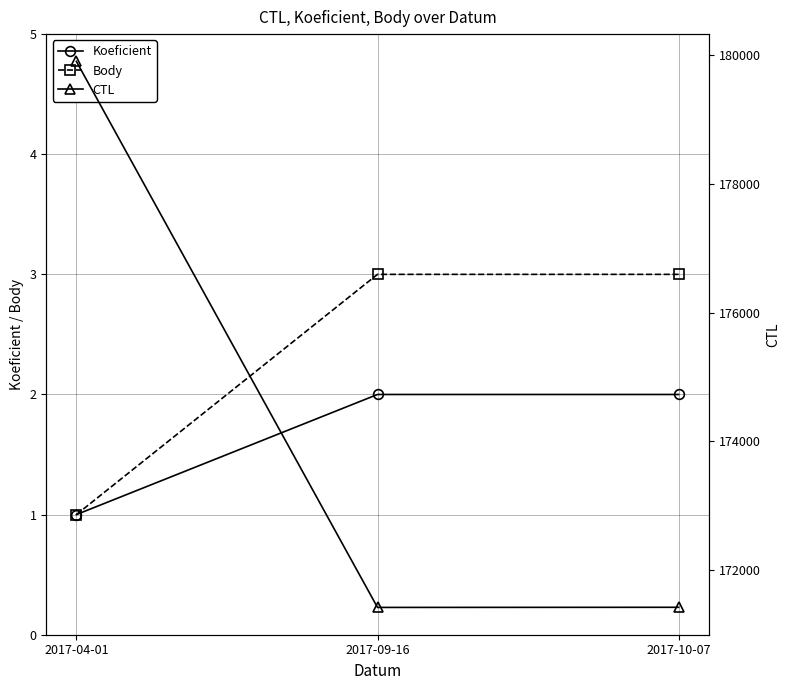

What value does the Koeficient series have at 2017-04-01?

1